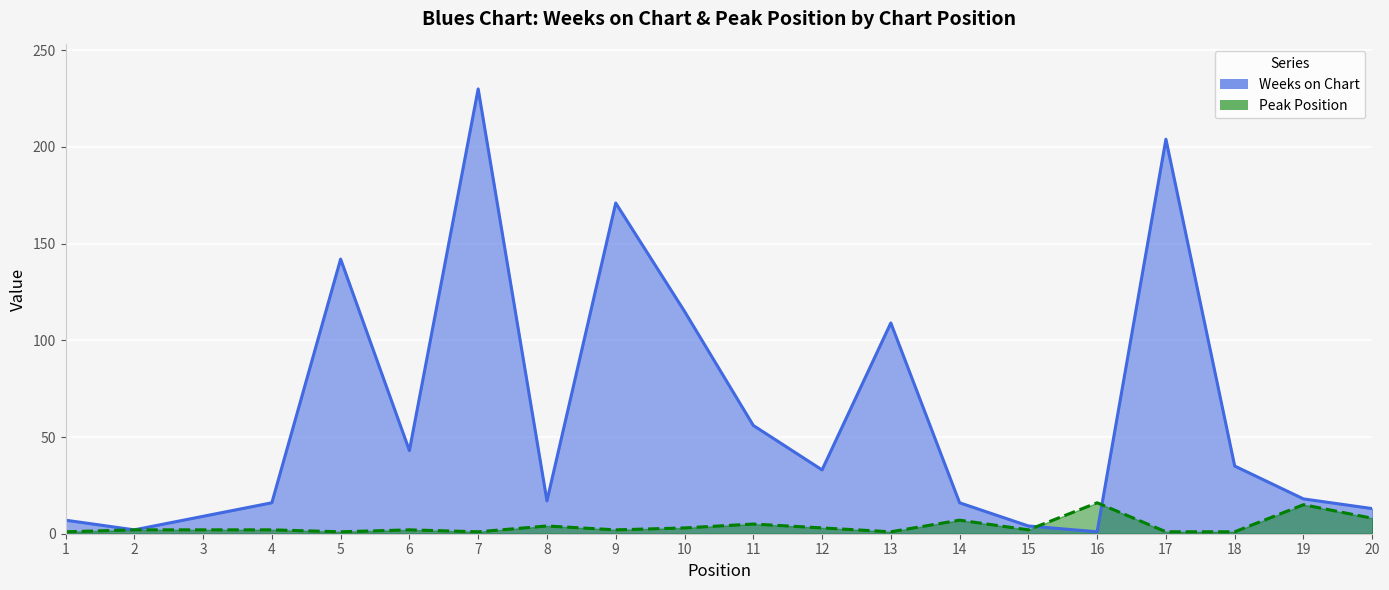

Rank the series by their maximum value, from lowest to highest.

Peak Position, Weeks on Chart